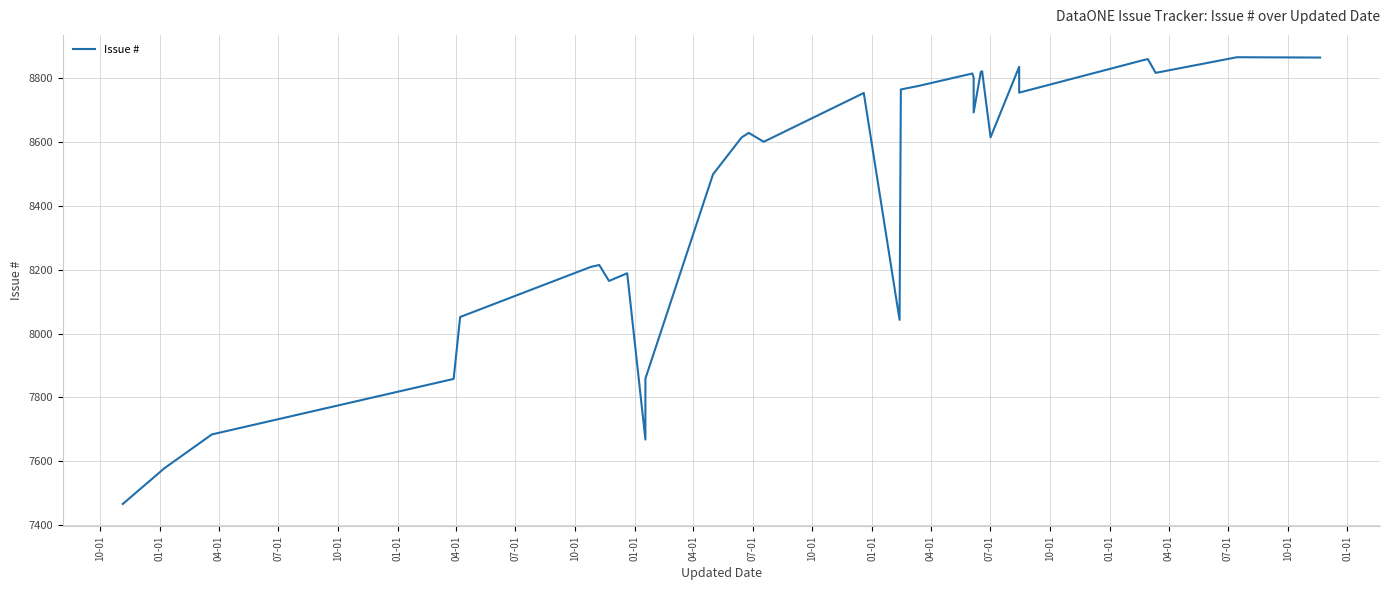

Does the chart have visible grid lines?

Yes